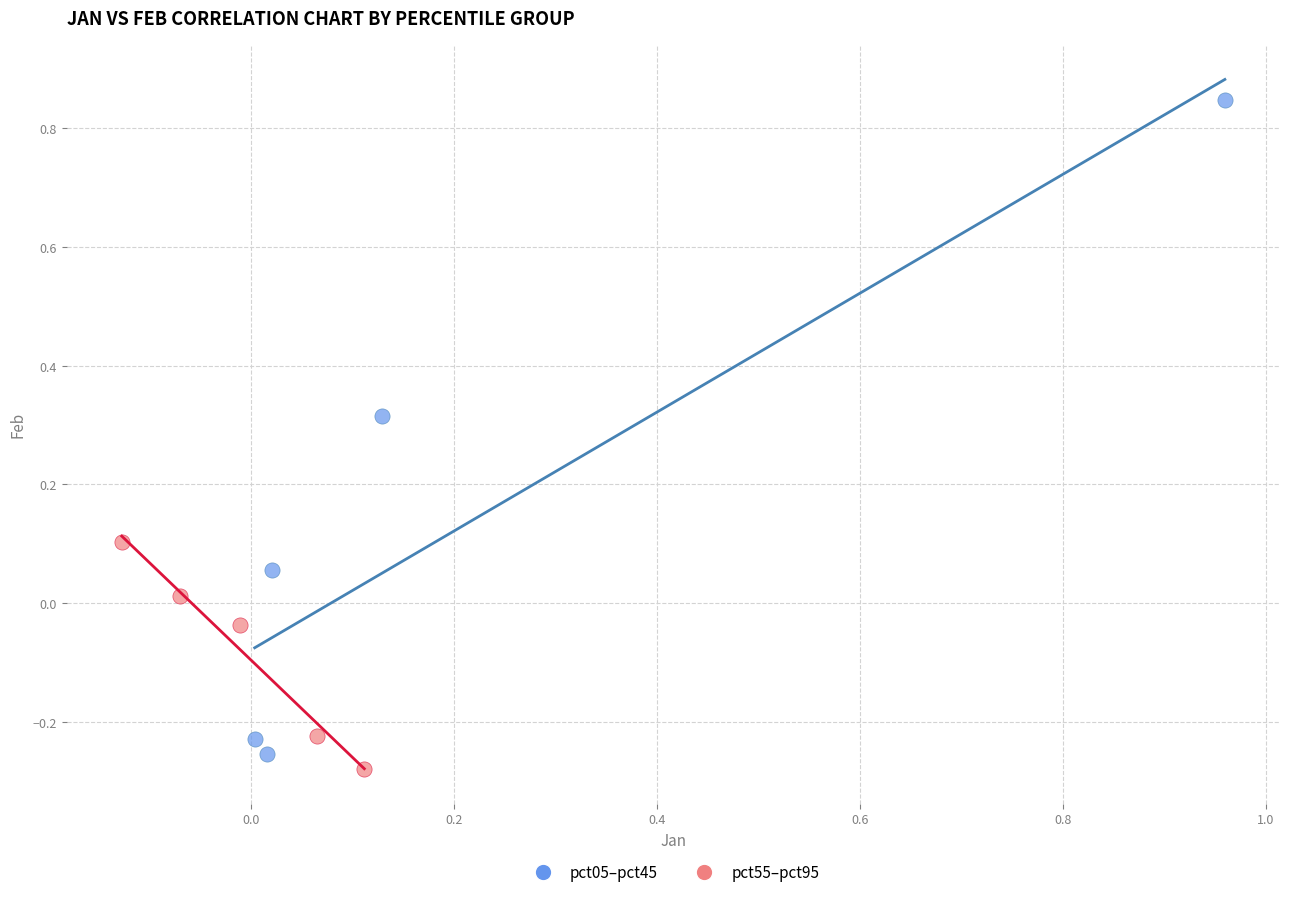

Which series has the largest Y range (max minus min)?

pct05–pct45